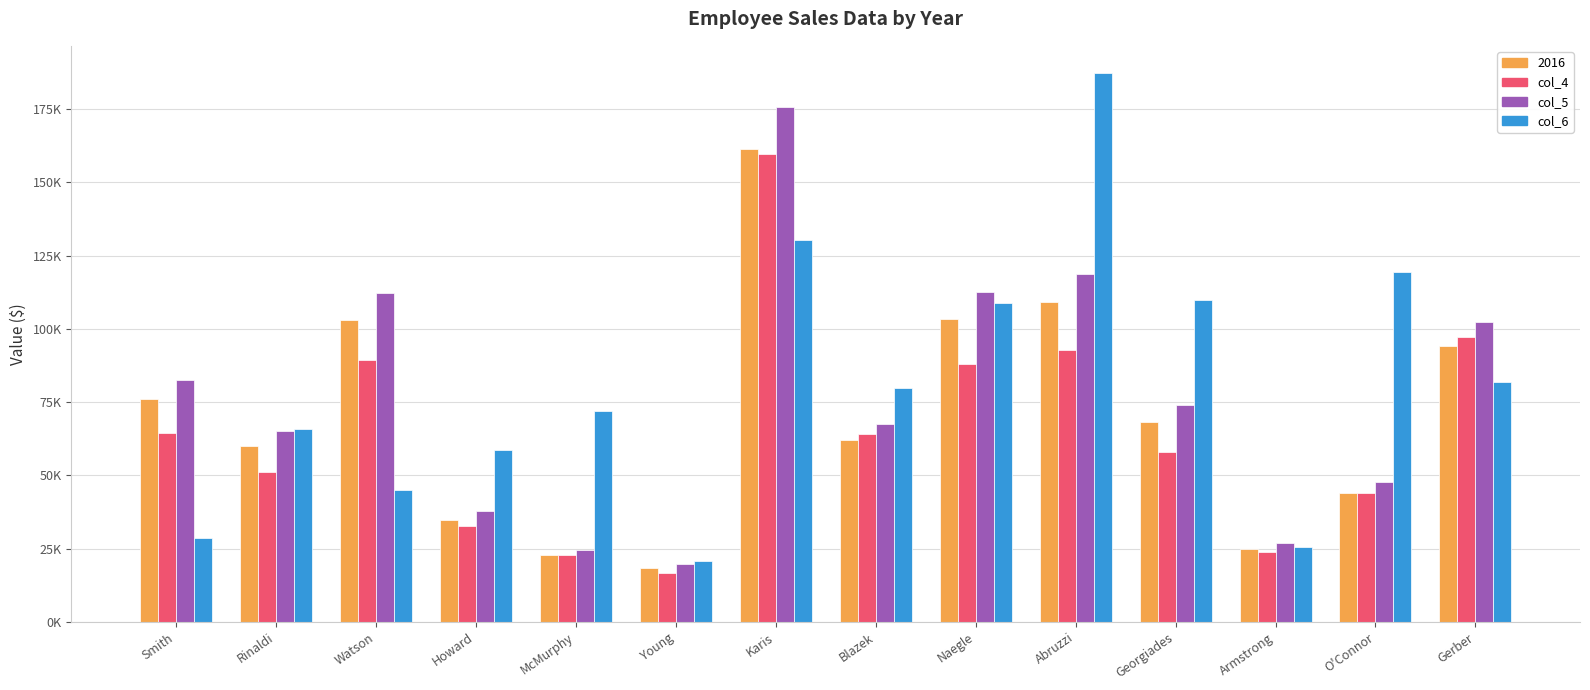

What are all the series names shown in the legend?

2016, col_4, col_5, col_6